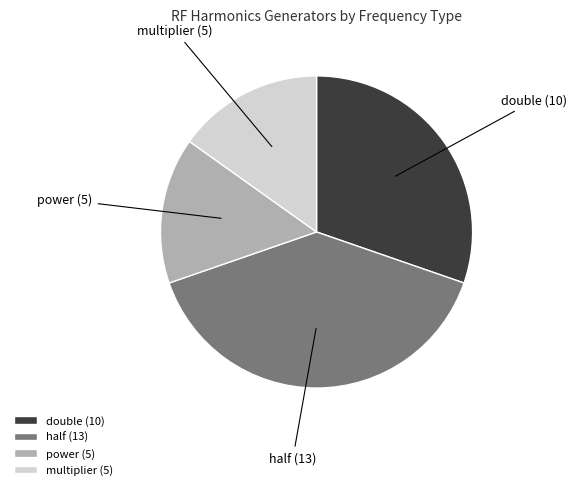

How many segments does this pie chart have?

4